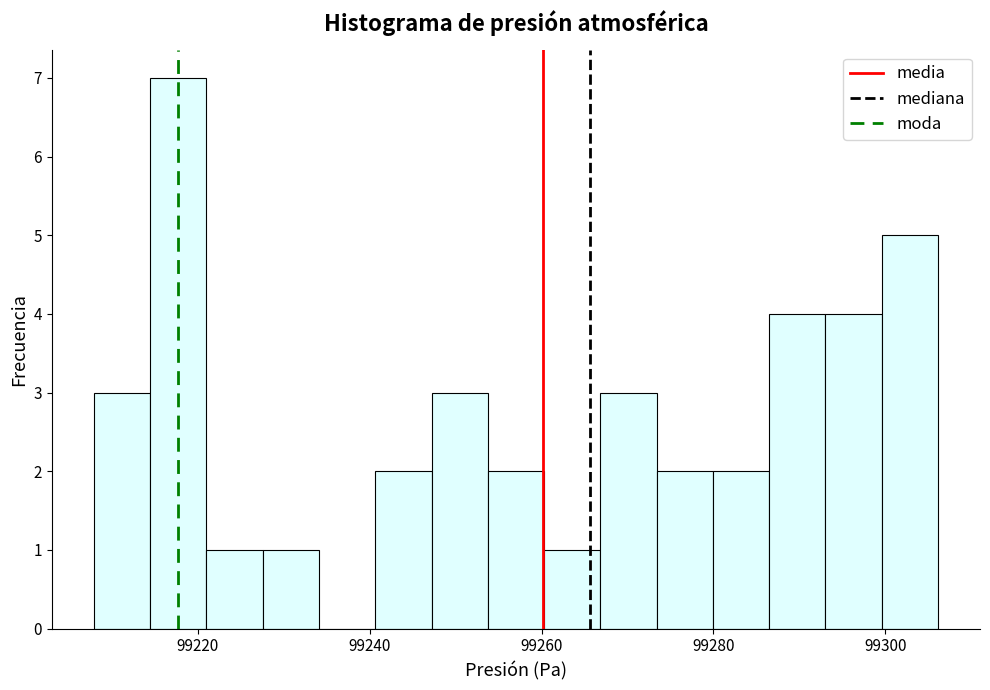

Read against the x-axis, roughly where is the centre of the tallest bar?

99218